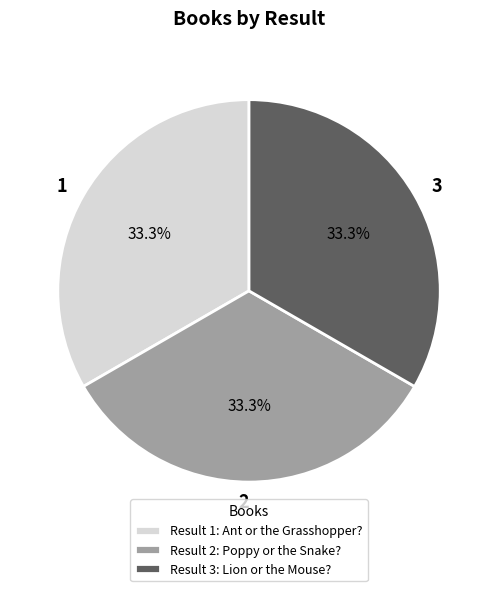

Is the sum of 2 and 3 greater than half?

Yes